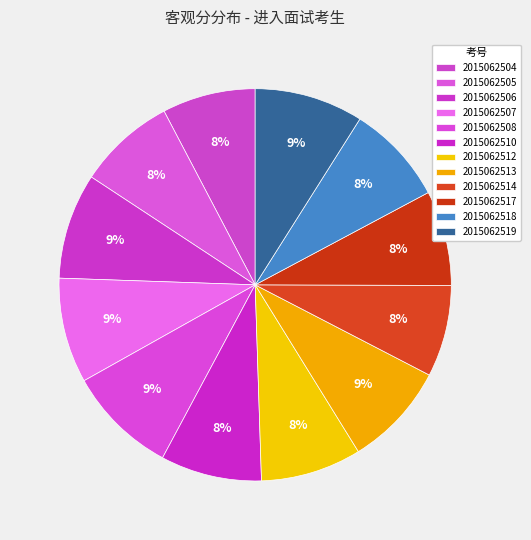

Which category has the biggest portion of the pie?

2015062508